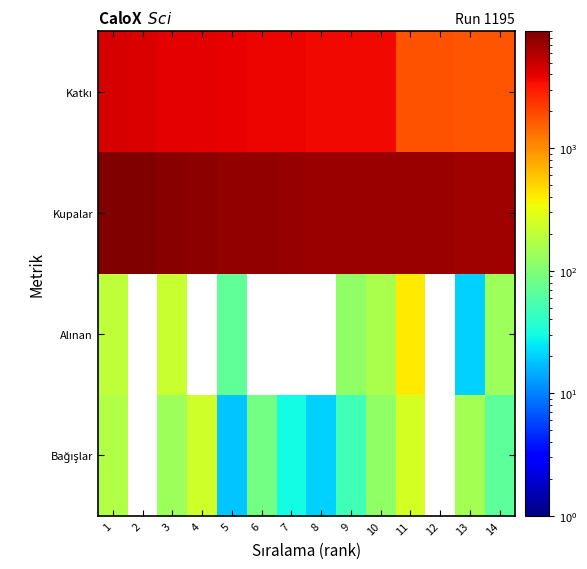

What is the greatest value displayed?

9000